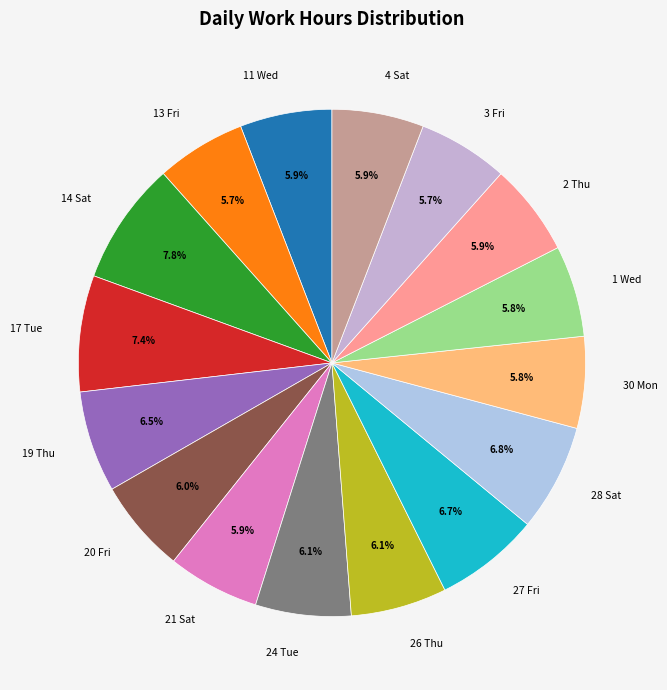

Which has a higher value, 17 Tue or 2 Thu?

17 Tue